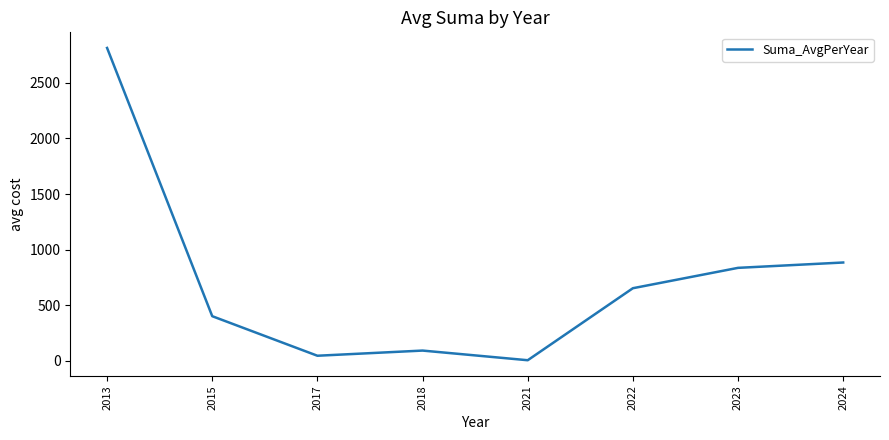

Count the number of values greater than 651.

4